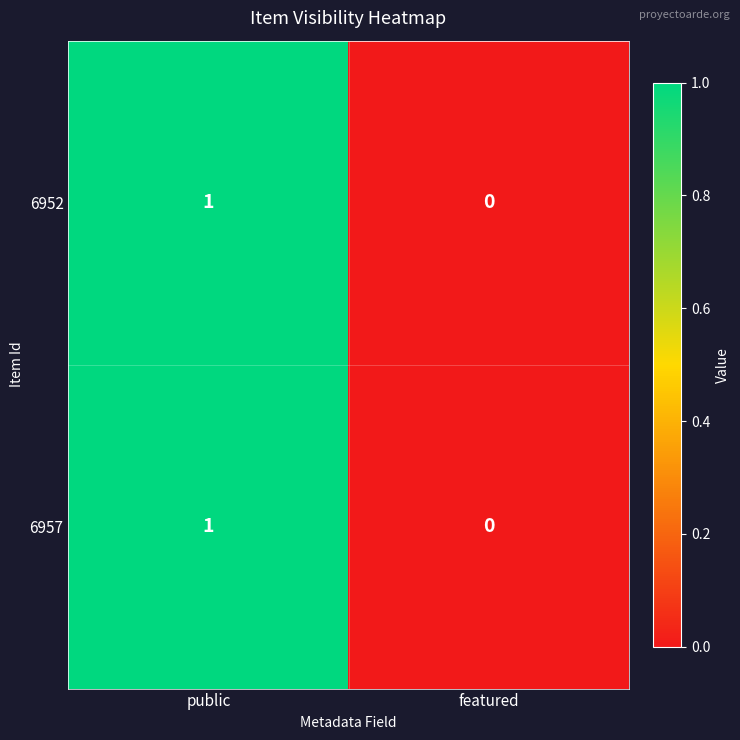

Rank the categories by 6952 value from lowest to highest.

featured, public